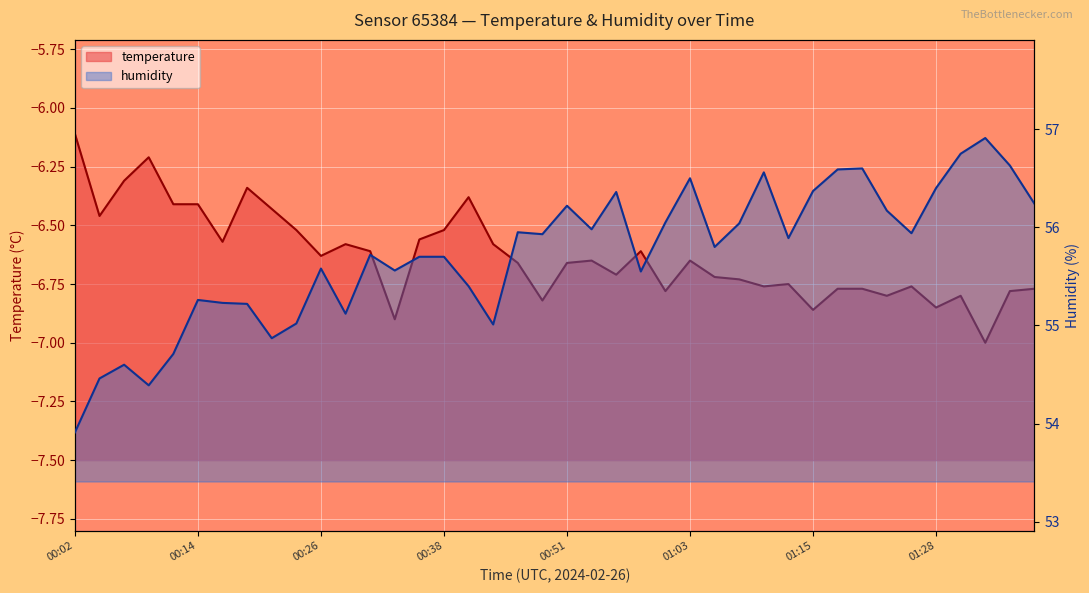

Reading left to right, transcribe all the data shown in this chart.

temperature: -6.1	-6.5	-6.3	-6.2	-6.4	-6.4	-6.6	-6.3	-6.4	-6.5	-6.6	-6.6	-6.6	-6.9	-6.6	-6.5	-6.4	-6.6	-6.7	-6.8	-6.7	-6.7	-6.7	-6.6	-6.8	-6.7	-6.7	-6.7	-6.8	-6.8	-6.9	-6.8	-6.8	-6.8	-6.8	-6.8	-6.8	-7.0	-6.8	-6.8
humidity: 53.9	54.5	54.6	54.4	54.7	55.3	55.2	55.2	54.9	55.0	55.6	55.1	55.7	55.6	55.7	55.7	55.4	55.0	56.0	55.9	56.2	56.0	56.4	55.5	56.0	56.5	55.8	56.0	56.6	55.9	56.4	56.6	56.6	56.2	55.9	56.4	56.8	56.9	56.6	56.2